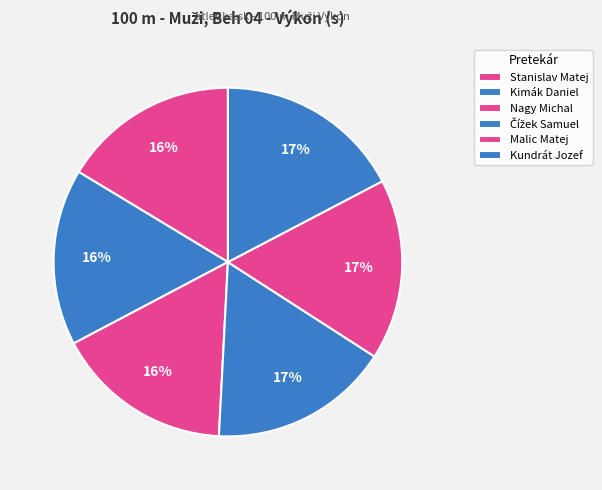

How many segments does this pie chart have?

6